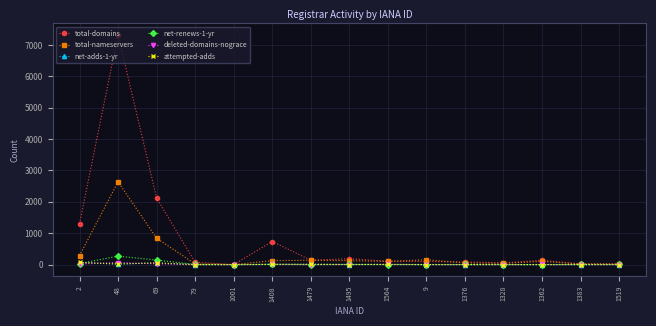

What are all the series names shown in the legend?

total-domains, total-nameservers, net-adds-1-yr, net-renews-1-yr, deleted-domains-nograce, attempted-adds